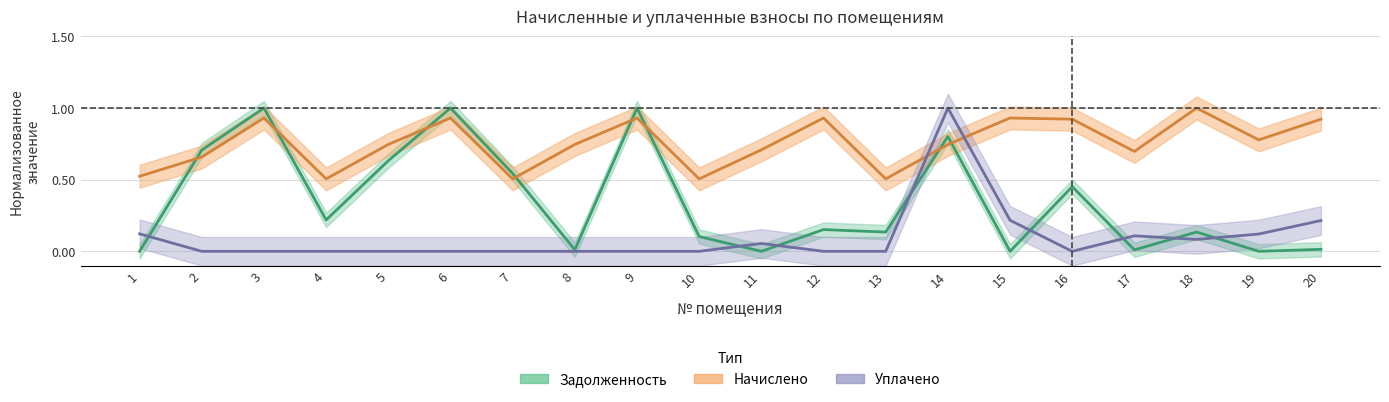

Which series changed the most between 10 and 20?

nachisleno